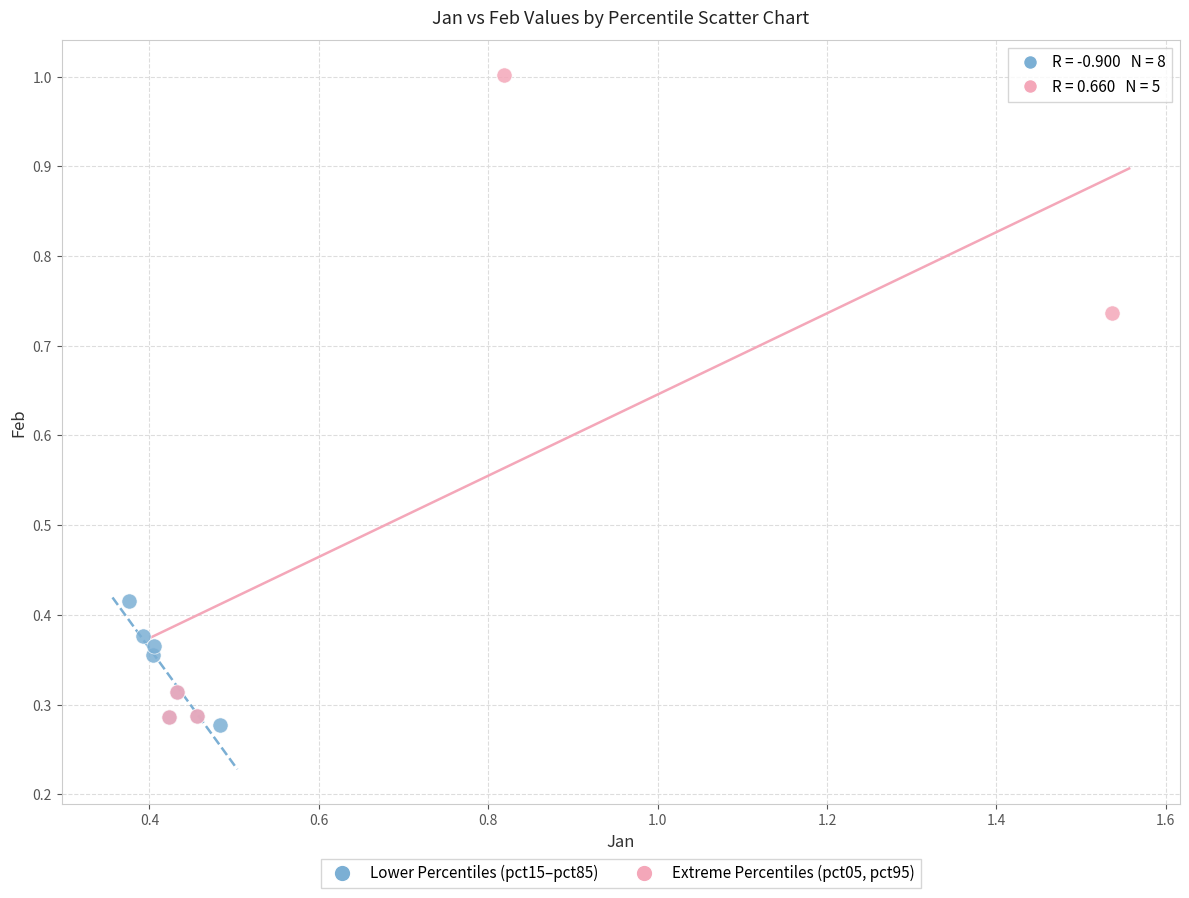

Which series has the widest spread of Y values?

Extreme Percentiles (pct05, pct95)